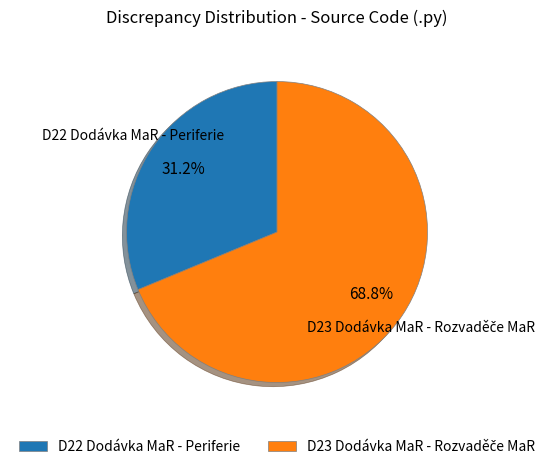

Is D22 Dodávka MaR - Periferie the majority of the pie?

No